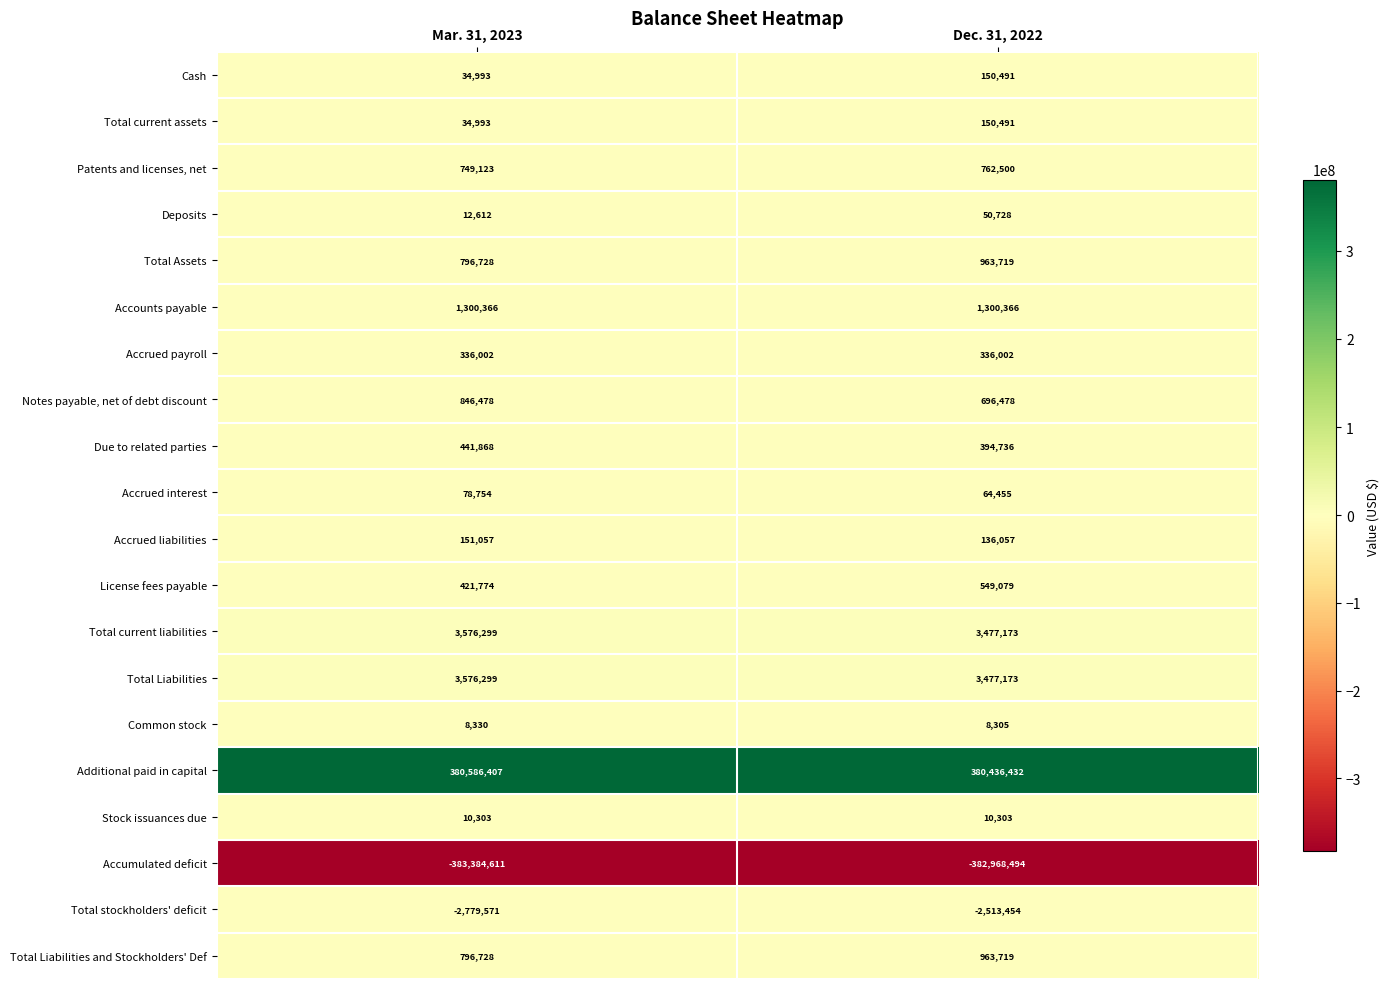

At which category is the sum across all series the highest?

Dec. 31, 2022